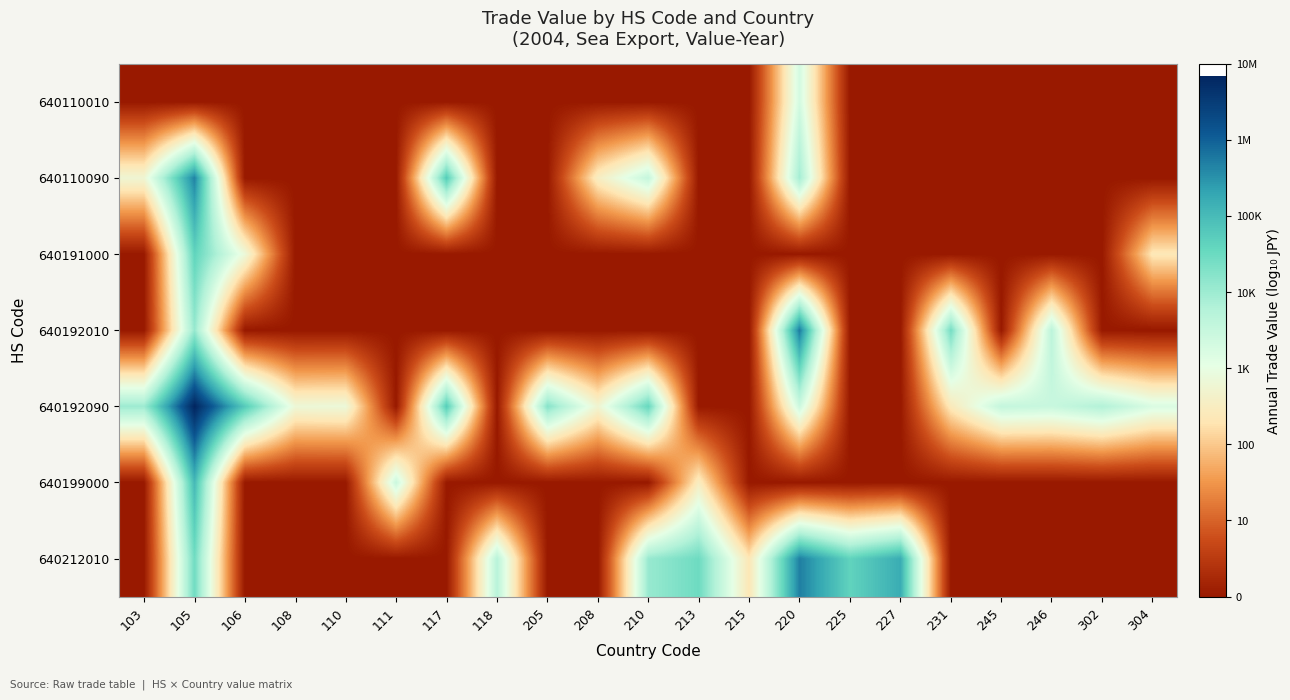

Rank the series at 302 from highest to lowest value.

640192090, 640110010, 640110090, 640191000, 640192010, 640199000, 640212010